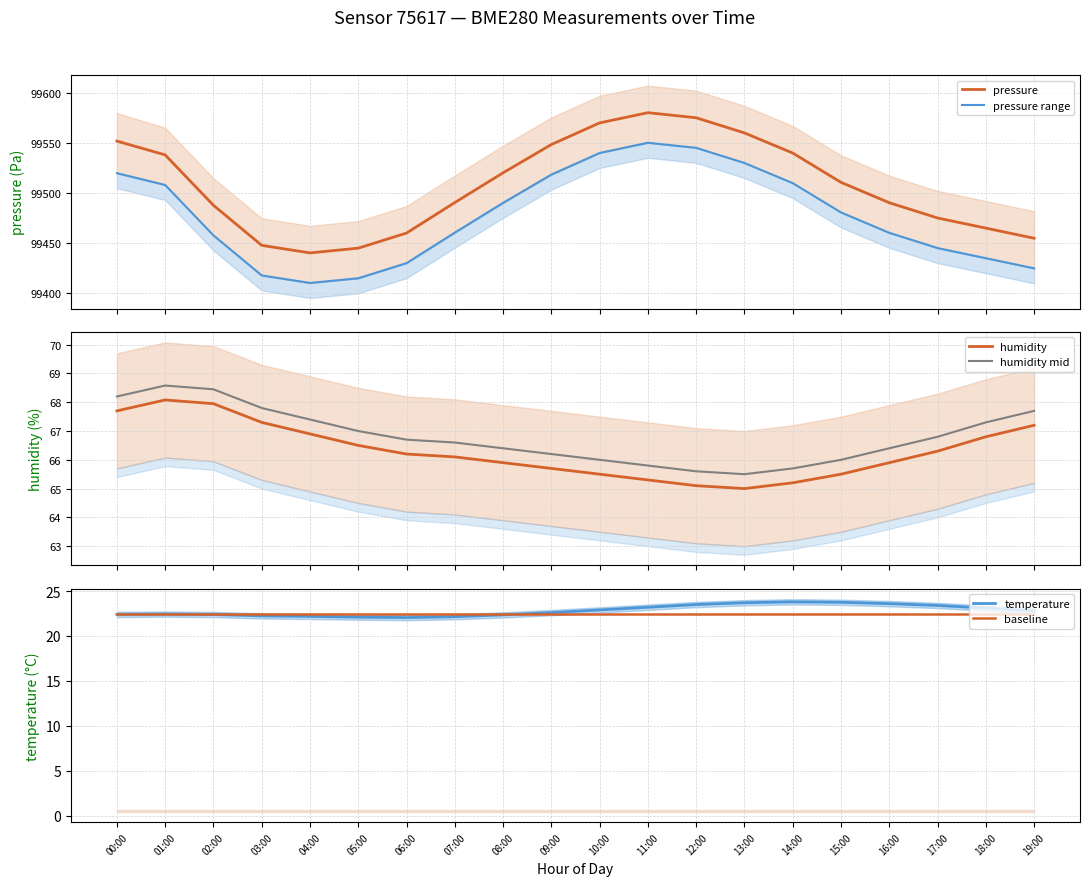

Which has a higher value, 06:00 or 00:00?

00:00